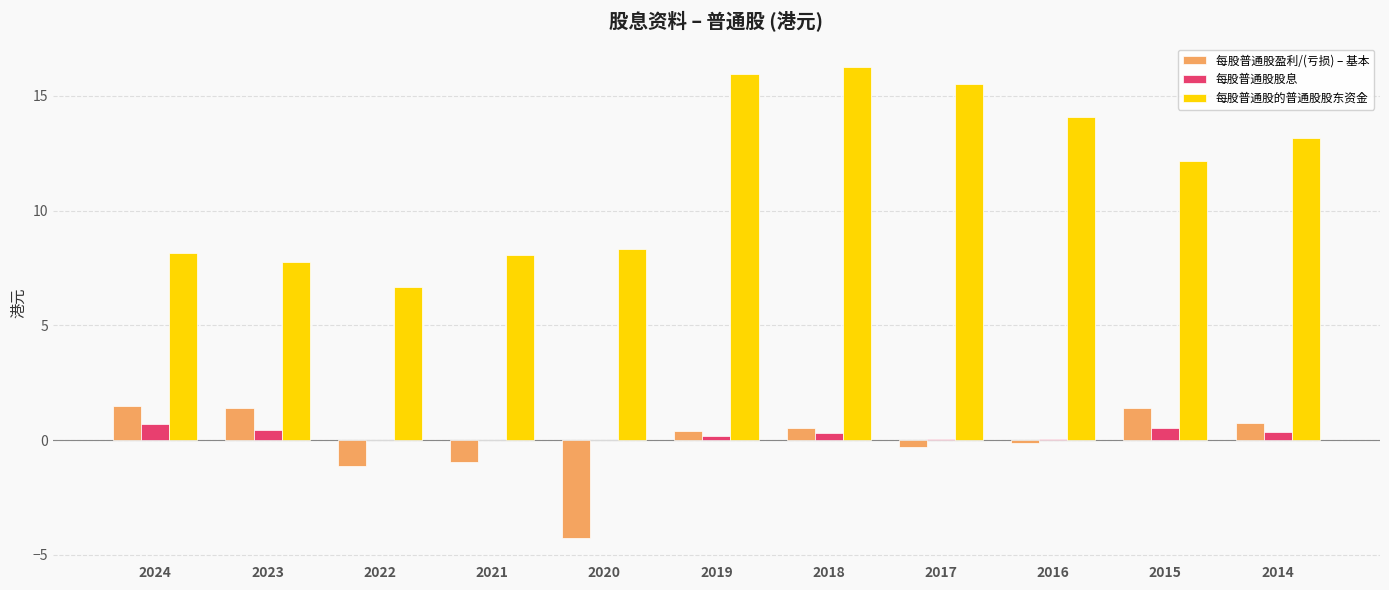

What are all the series names shown in the legend?

每股普通股盈利/(亏损) – 基本, 每股普通股股息, 每股普通股的普通股股东资金